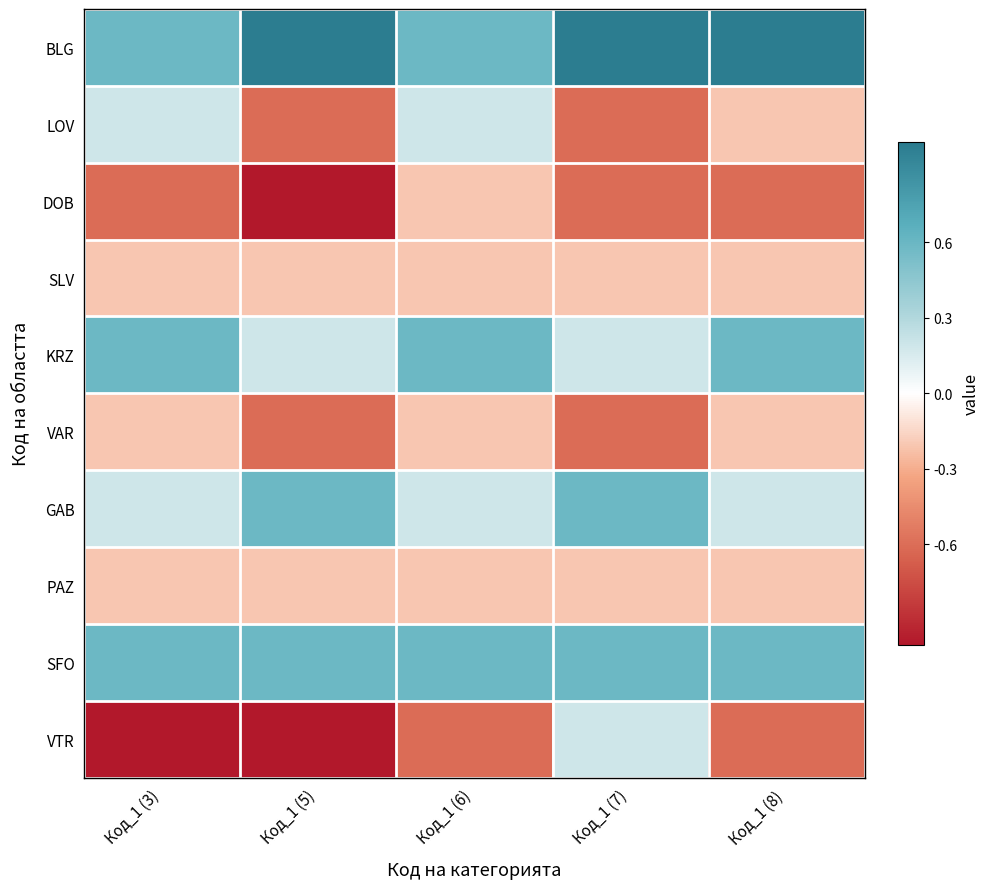

At which category is the sum across all series the highest?

Код_1 (6)